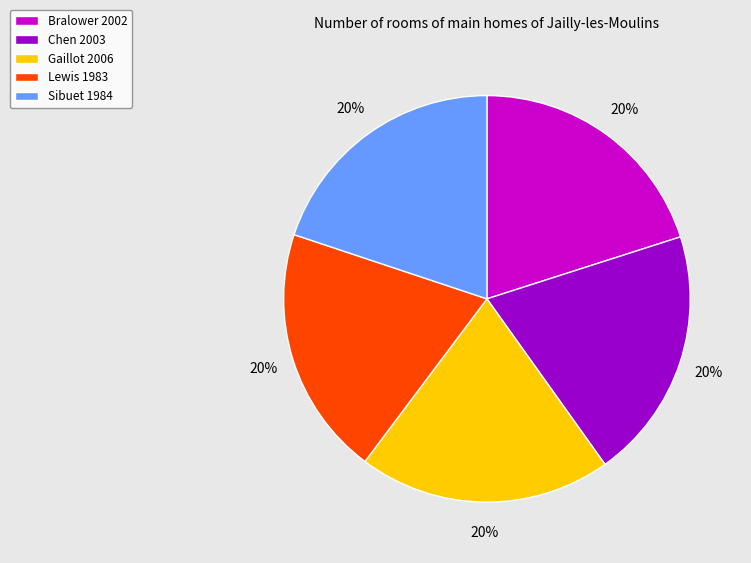

Does Chen 2003 account for over 50% of the chart?

No